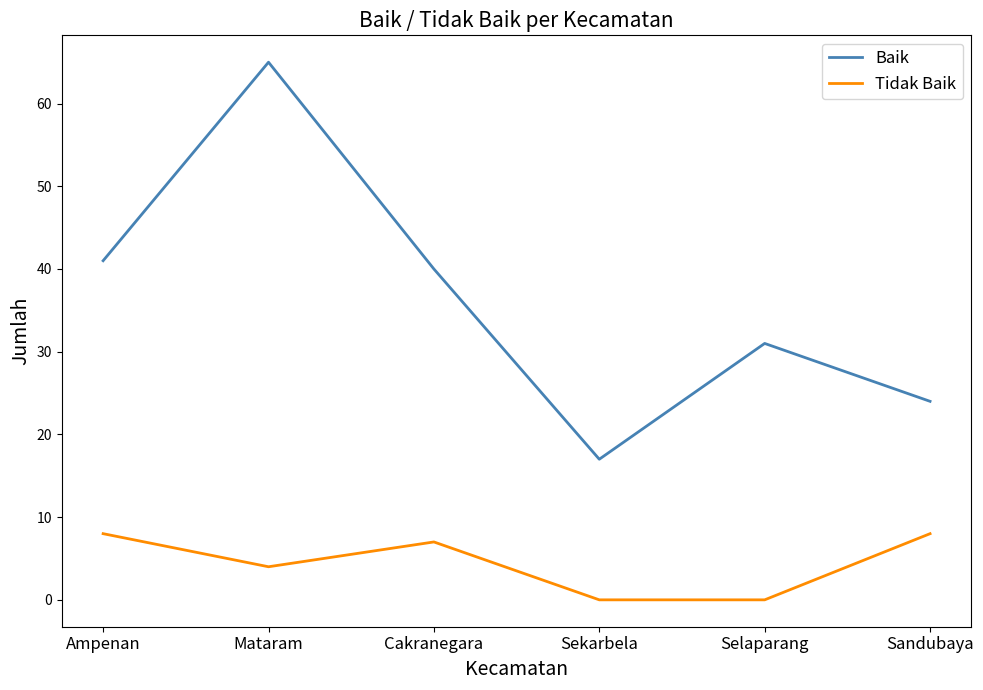

List the series in order of their peak value, highest first.

Baik, Tidak Baik